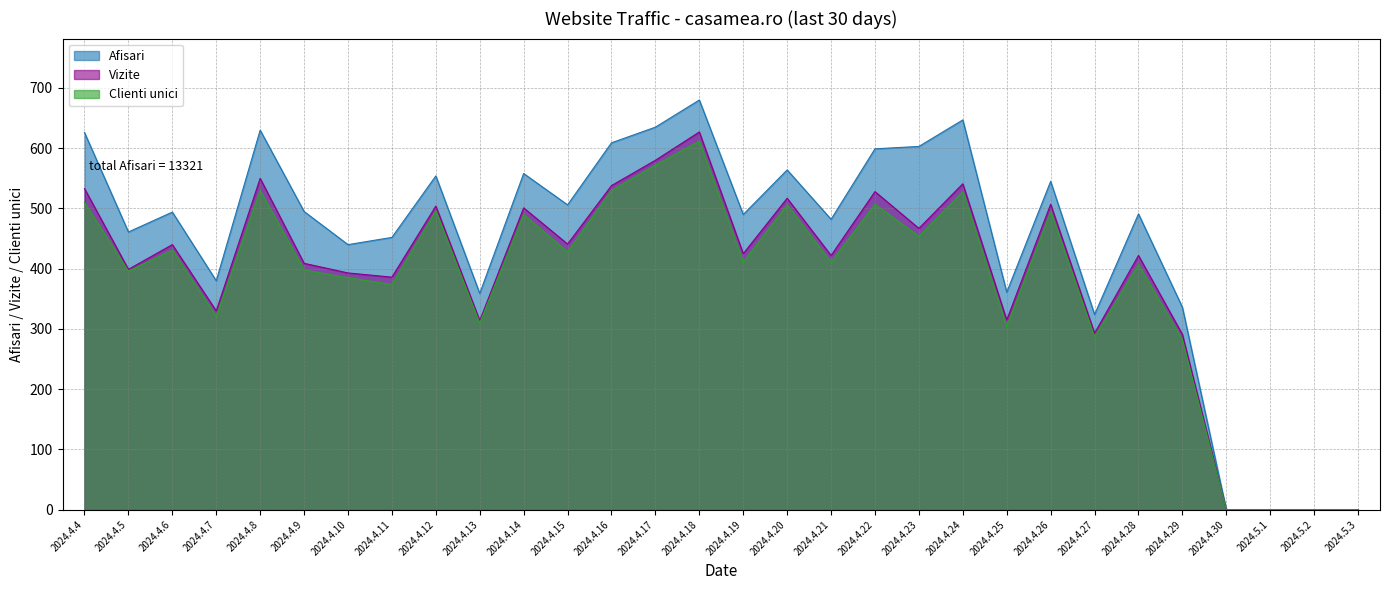

The Clienti unici series shows 397 at 2024.4.25. True or false?

False